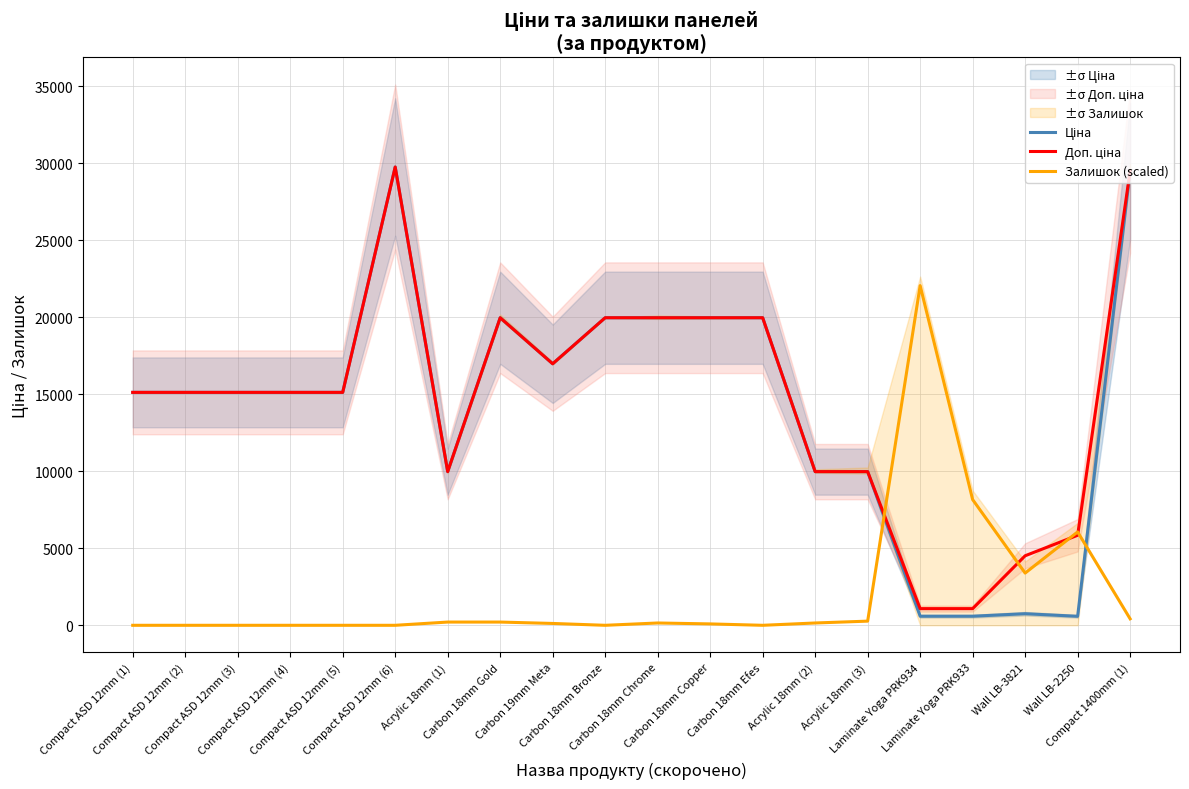

At which category does Доп. ціна reach its first local peak?

Compact ASD 12mm (6)